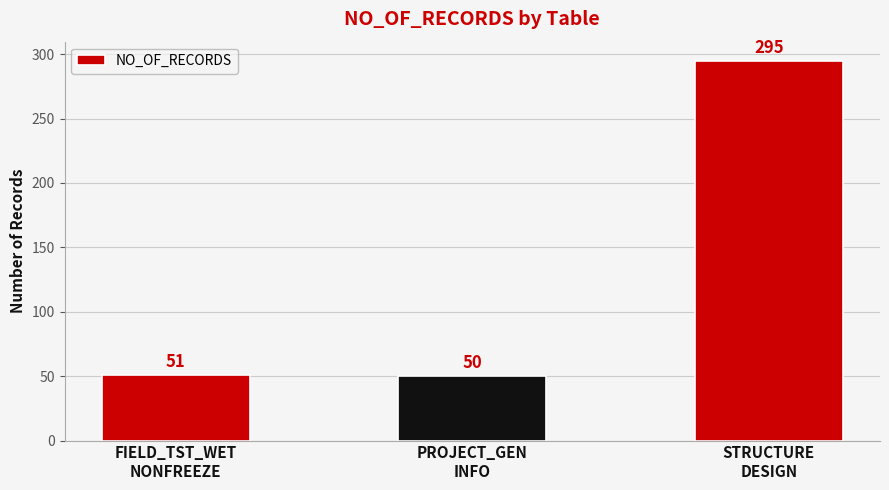

At which label is the value closest to 172?

FIELD_TST_WET
NONFREEZE